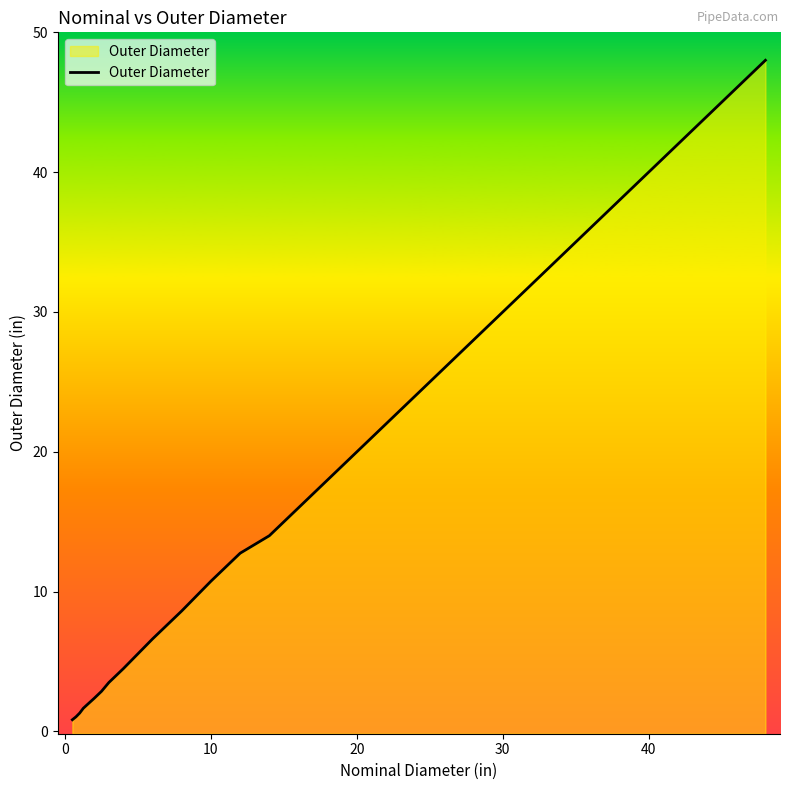

True or false: the data has more than 1 interior local peaks.

False